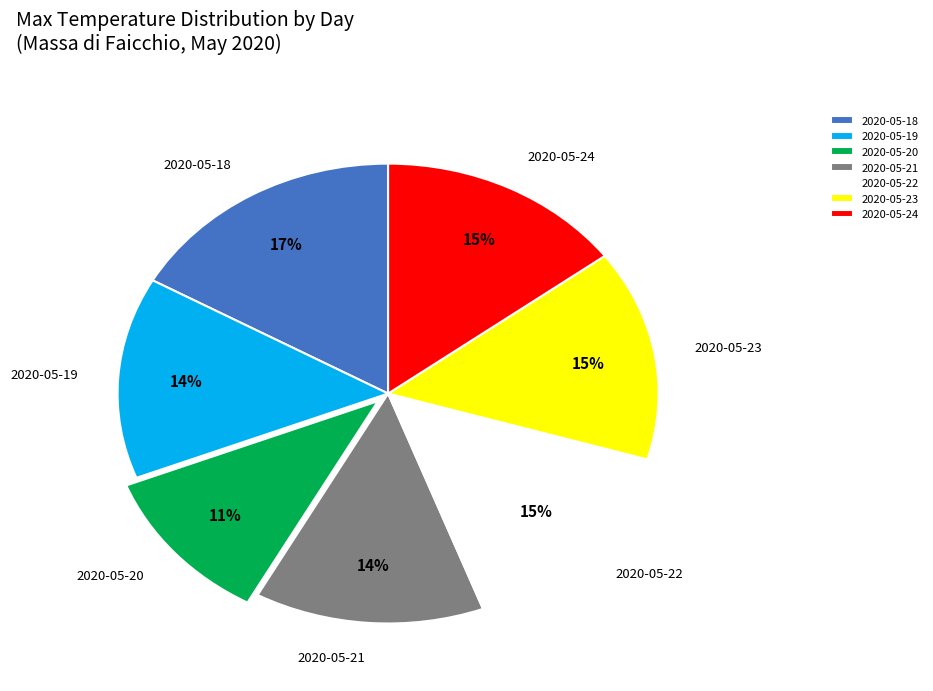

To the nearest percent, what percentage of the pie is 2020-05-22?

15%